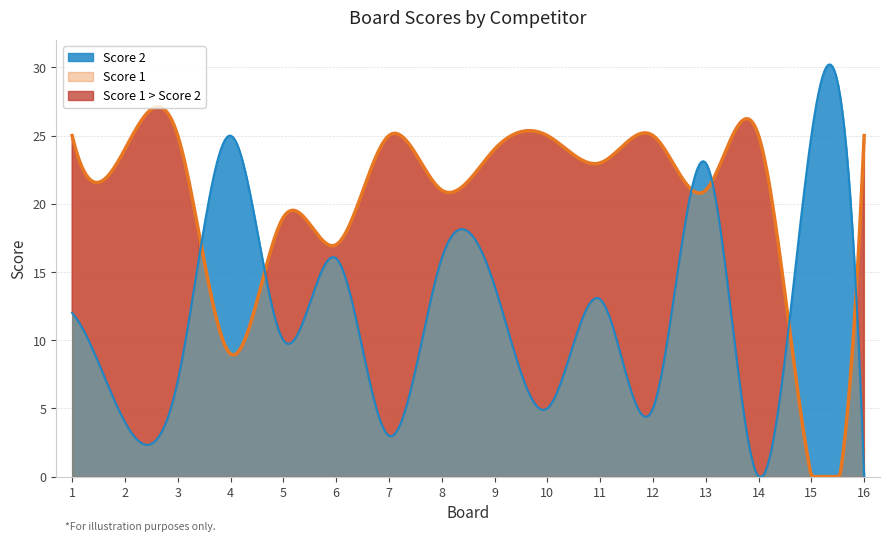

What value does the Score 2 series have at 9?

14